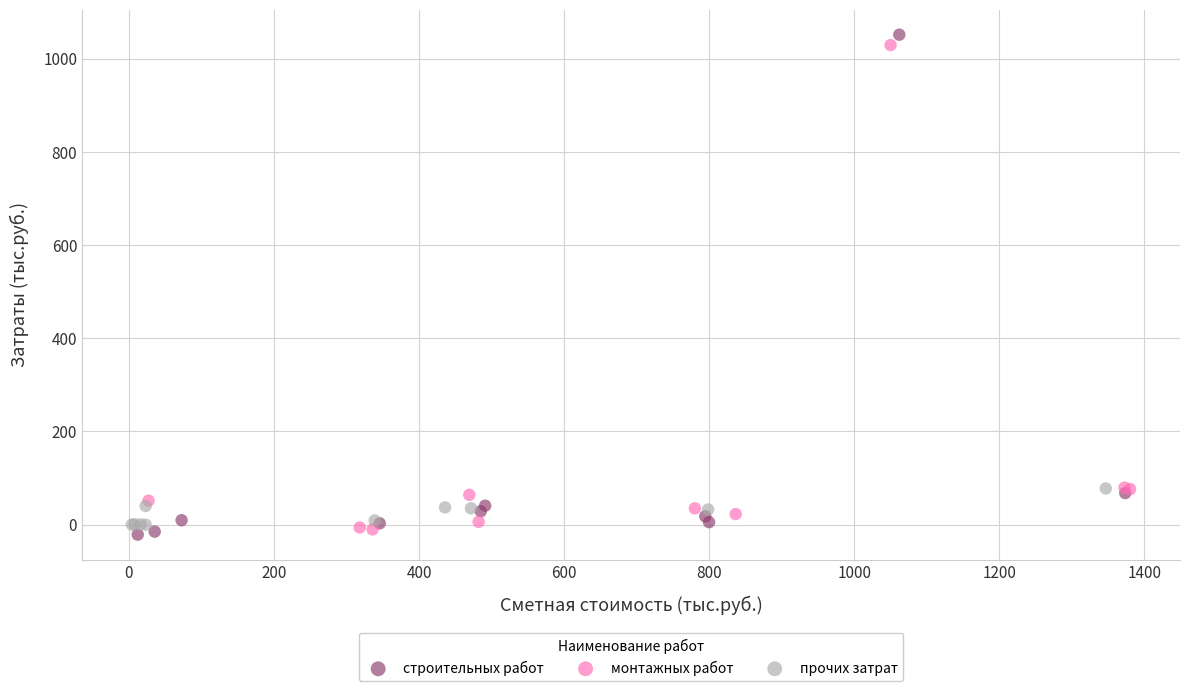

What are all the series names shown in the legend?

строительных работ, монтажных работ, прочих затрат